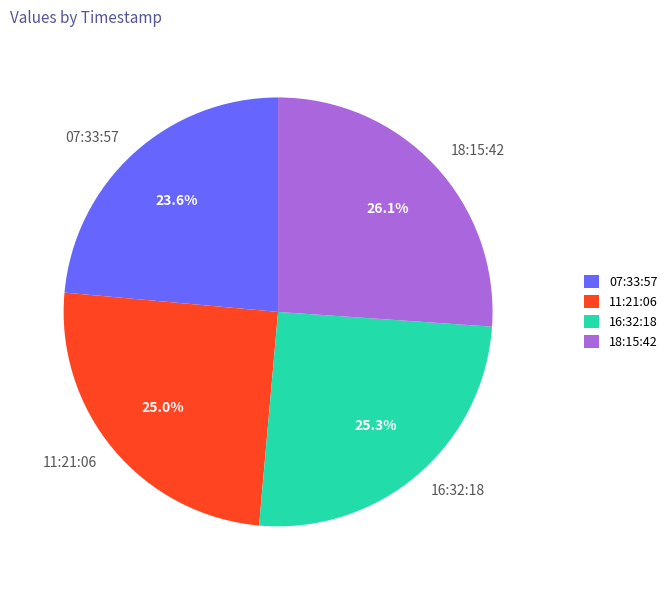

What percentage is NOT represented by 18:15:42?

73.9%